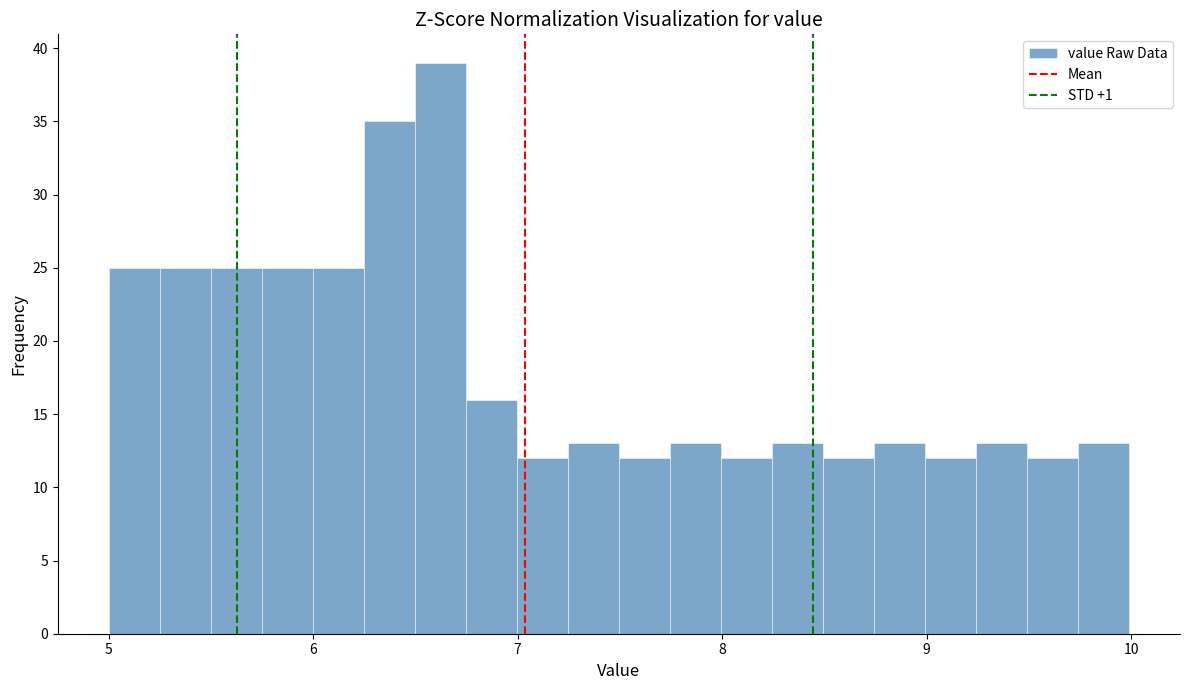

Around what value on the x-axis is the tallest bar? Give the approximate position of its centre, as read against the axis.

6.6